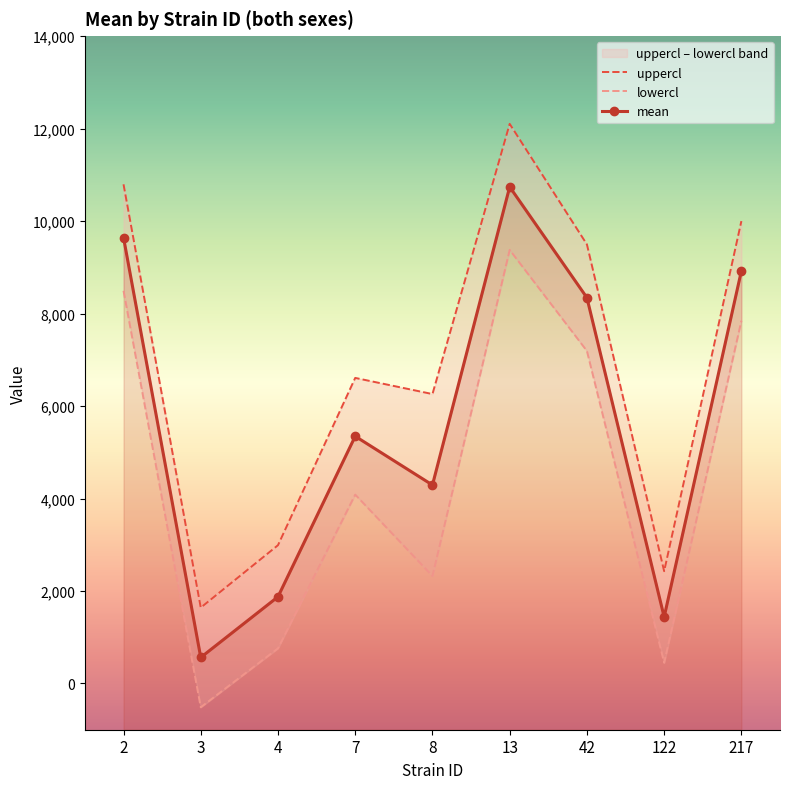

How many interior local peaks does the mean series have?

2